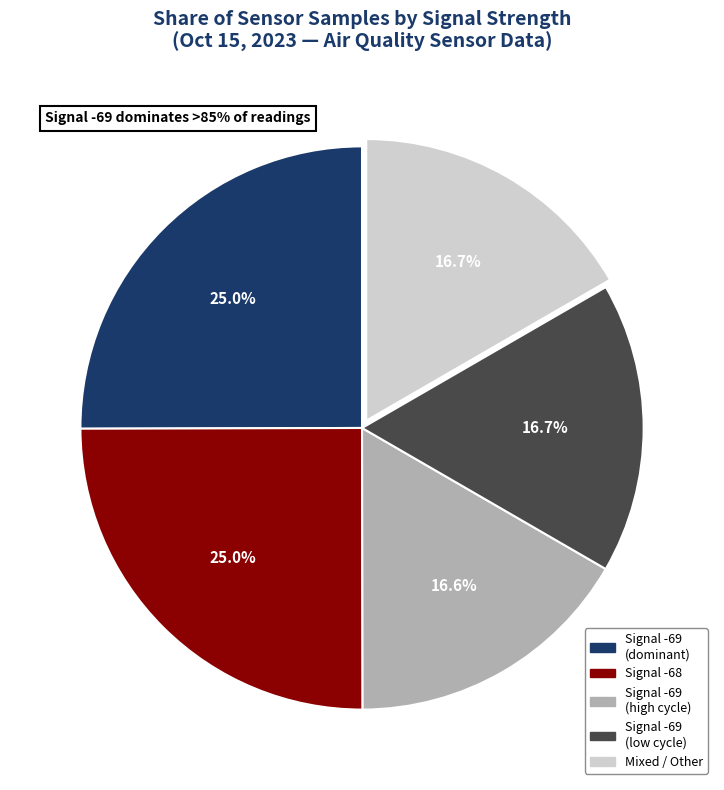

Is there a majority slice in this chart?

No